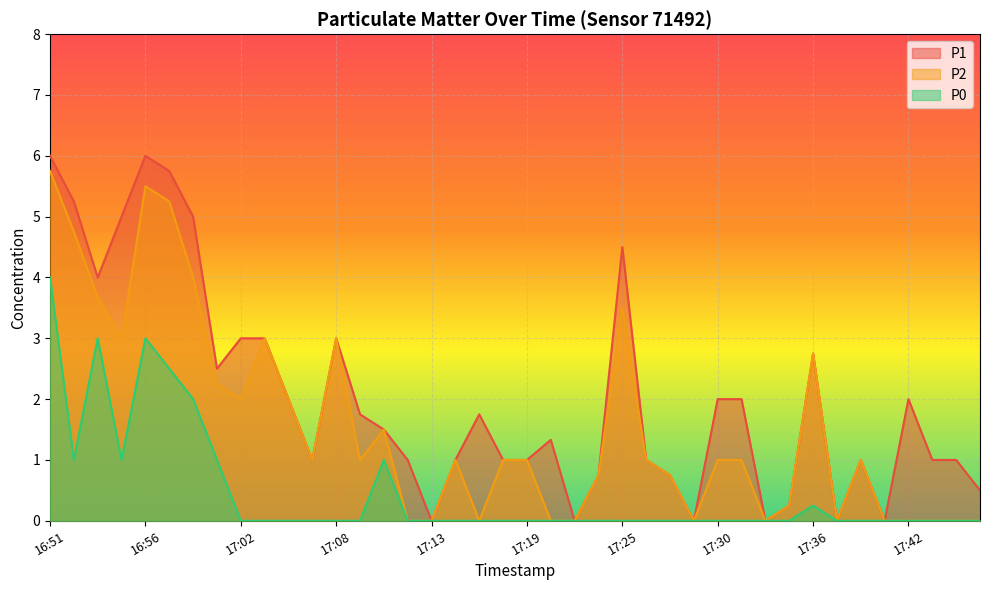

Is the value of P0 at 17:12 greater than the value of P2 at 17:16?

No